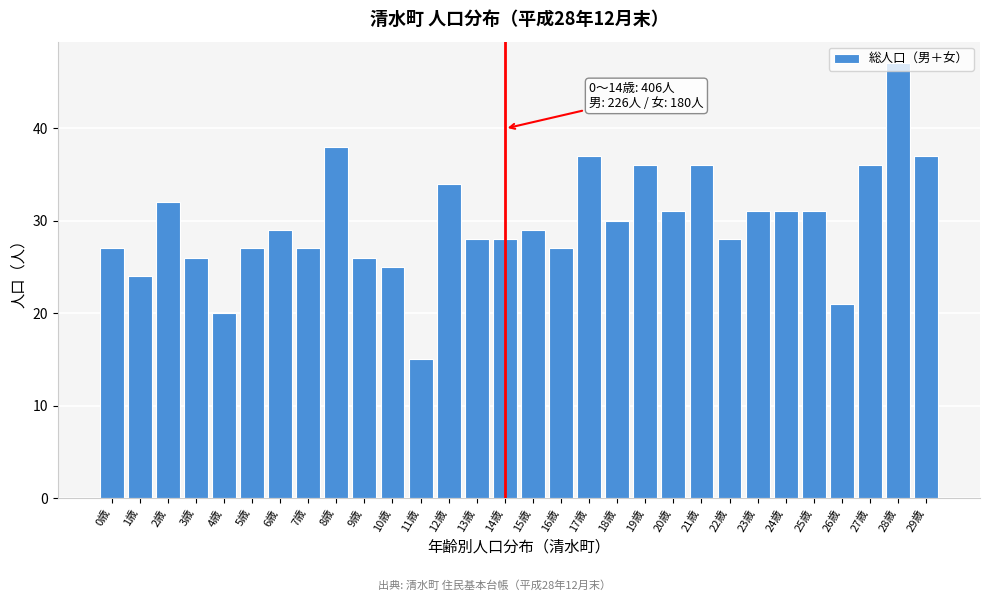

What is the greatest value displayed?

47